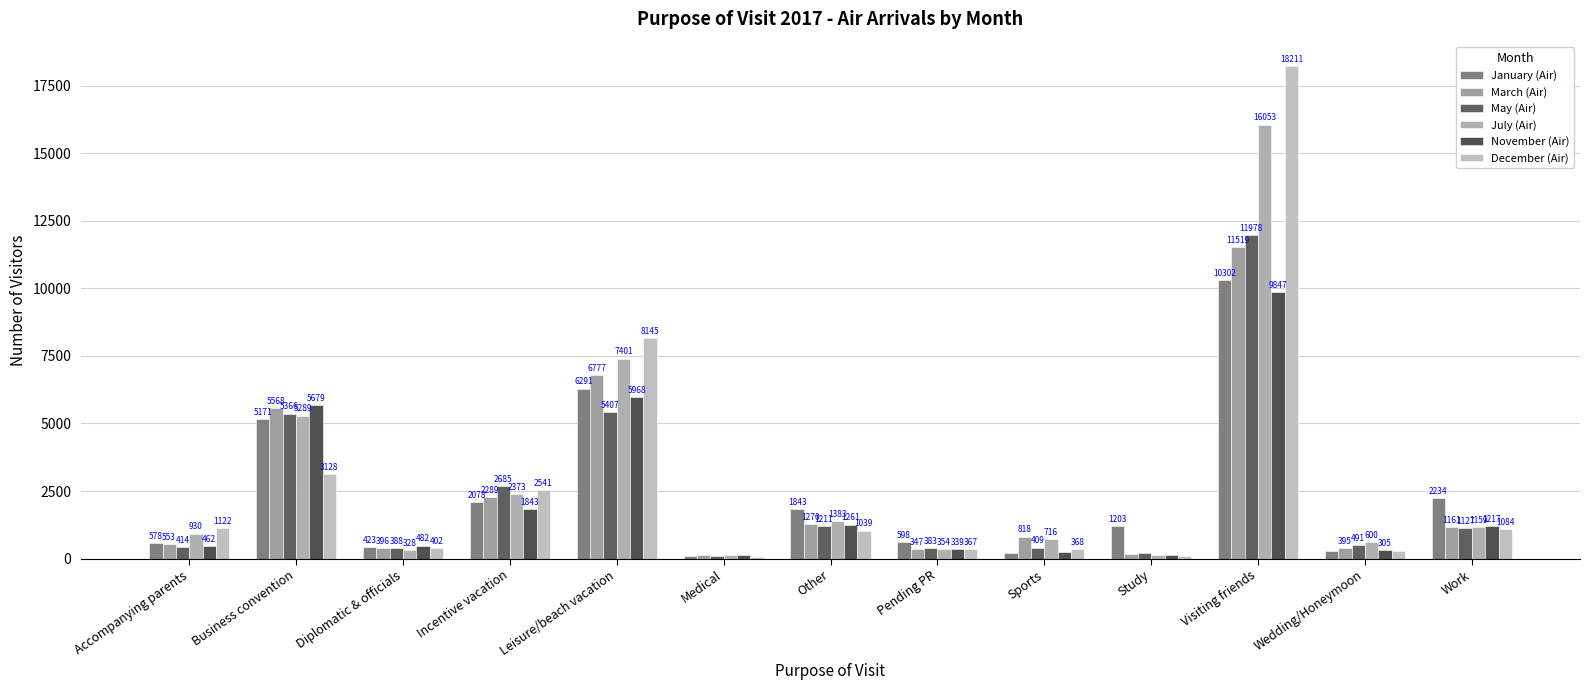

Reading right to left, extract all data points from this chart.

January (Air): Work=2234	Wedding/Honeymoon=290	Visiting friends=10302	Study=1203	Sports=206	Pending PR=598	Other=1843	Medical=109	Leisure/beach vacation=6291	Incentive vacation=2078	Diplomatic & officials=423	Business convention=5171	Accompanying parents=578
March (Air): Work=1161	Wedding/Honeymoon=395	Visiting friends=11519	Study=190	Sports=818	Pending PR=347	Other=1270	Medical=131	Leisure/beach vacation=6777	Incentive vacation=2289	Diplomatic & officials=396	Business convention=5568	Accompanying parents=553
May (Air): Work=1127	Wedding/Honeymoon=491	Visiting friends=11978	Study=206	Sports=409	Pending PR=383	Other=1211	Medical=107	Leisure/beach vacation=5407	Incentive vacation=2685	Diplomatic & officials=388	Business convention=5366	Accompanying parents=414
July (Air): Work=1159	Wedding/Honeymoon=600	Visiting friends=16053	Study=127	Sports=716	Pending PR=354	Other=1383	Medical=120	Leisure/beach vacation=7401	Incentive vacation=2373	Diplomatic & officials=328	Business convention=5289	Accompanying parents=930
November (Air): Work=1217	Wedding/Honeymoon=305	Visiting friends=9847	Study=122	Sports=250	Pending PR=339	Other=1261	Medical=150	Leisure/beach vacation=5968	Incentive vacation=1843	Diplomatic & officials=482	Business convention=5679	Accompanying parents=462
December (Air): Work=1084	Wedding/Honeymoon=298	Visiting friends=18211	Study=87	Sports=368	Pending PR=367	Other=1039	Medical=73	Leisure/beach vacation=8145	Incentive vacation=2541	Diplomatic & officials=402	Business convention=3128	Accompanying parents=1122